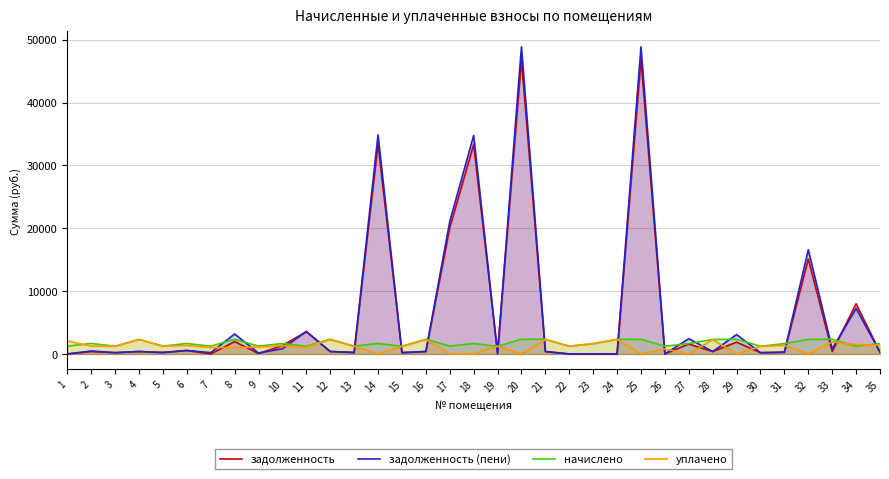

Which series has the largest range (max minus min)?

задолженность (пени)